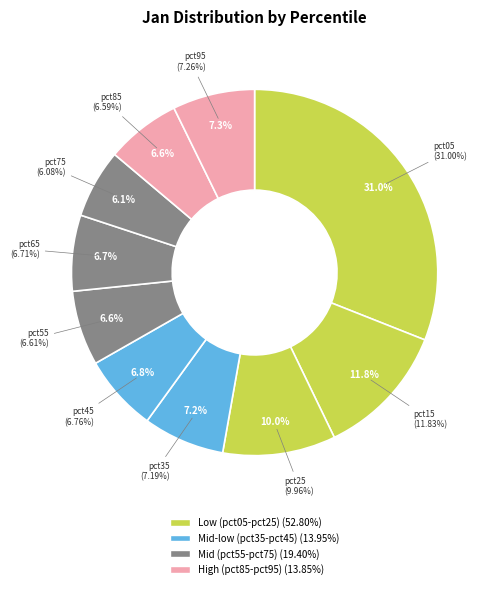

What percentage is NOT represented by pct85?

93.4%